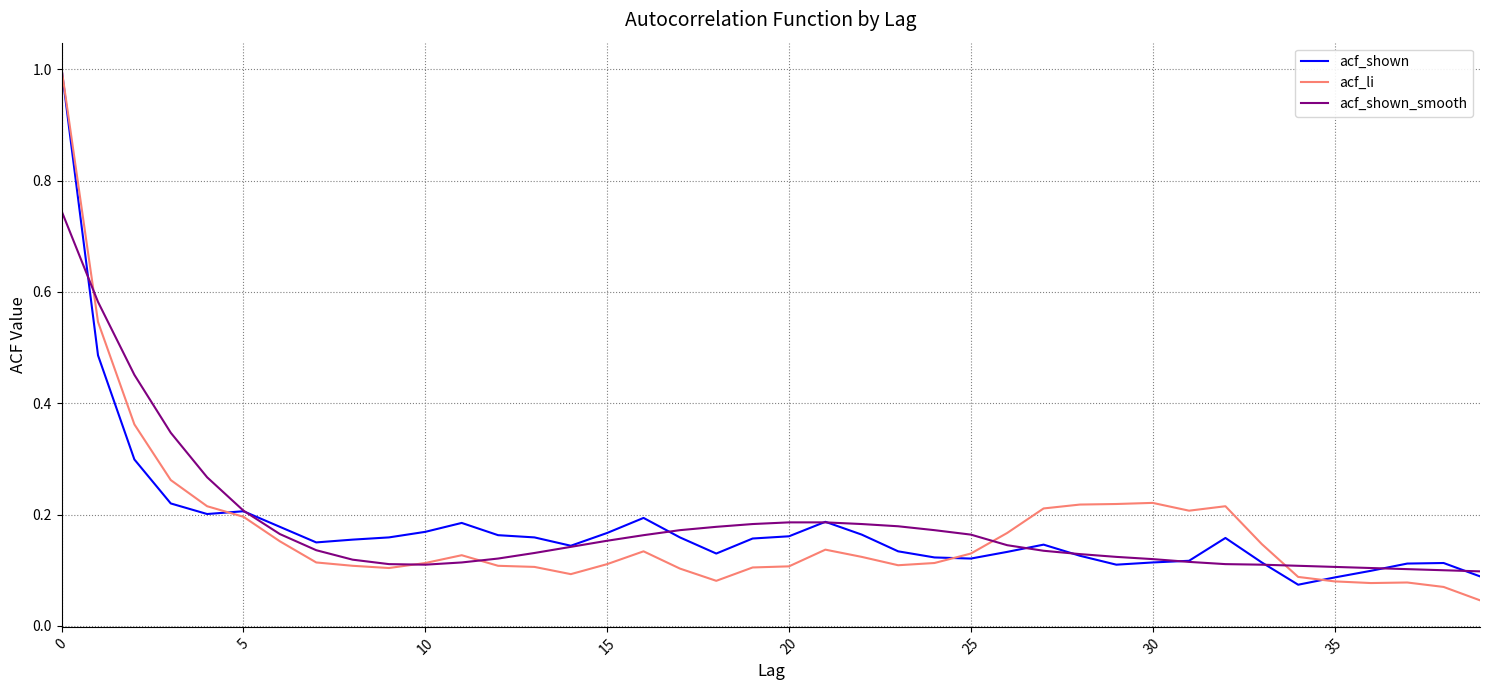

Which series has the largest range (max minus min)?

acf_li